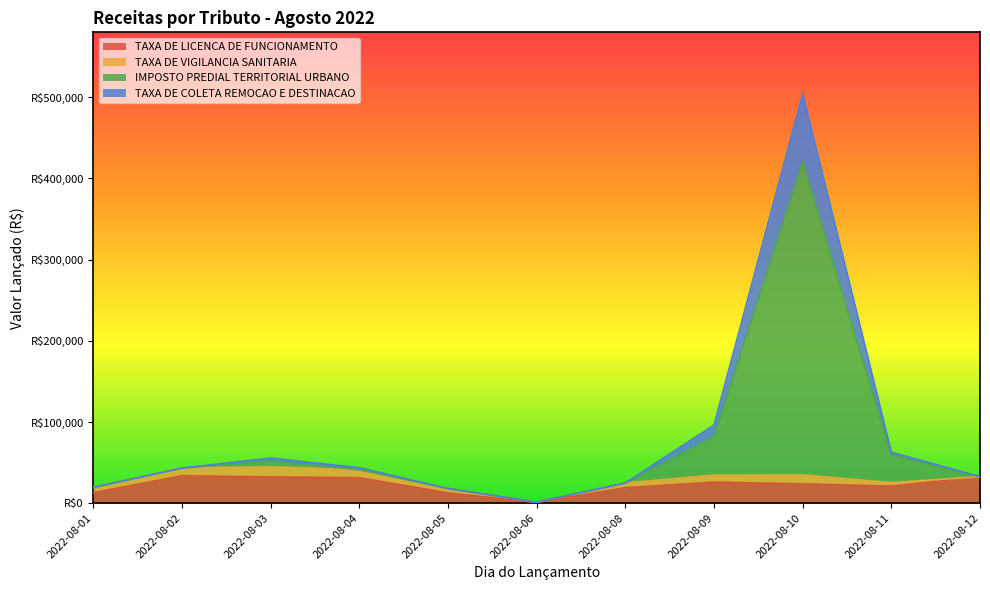

What is the average value of the TAXA DE LICENCA DE FUNCIONAMENTO series?

22347.7